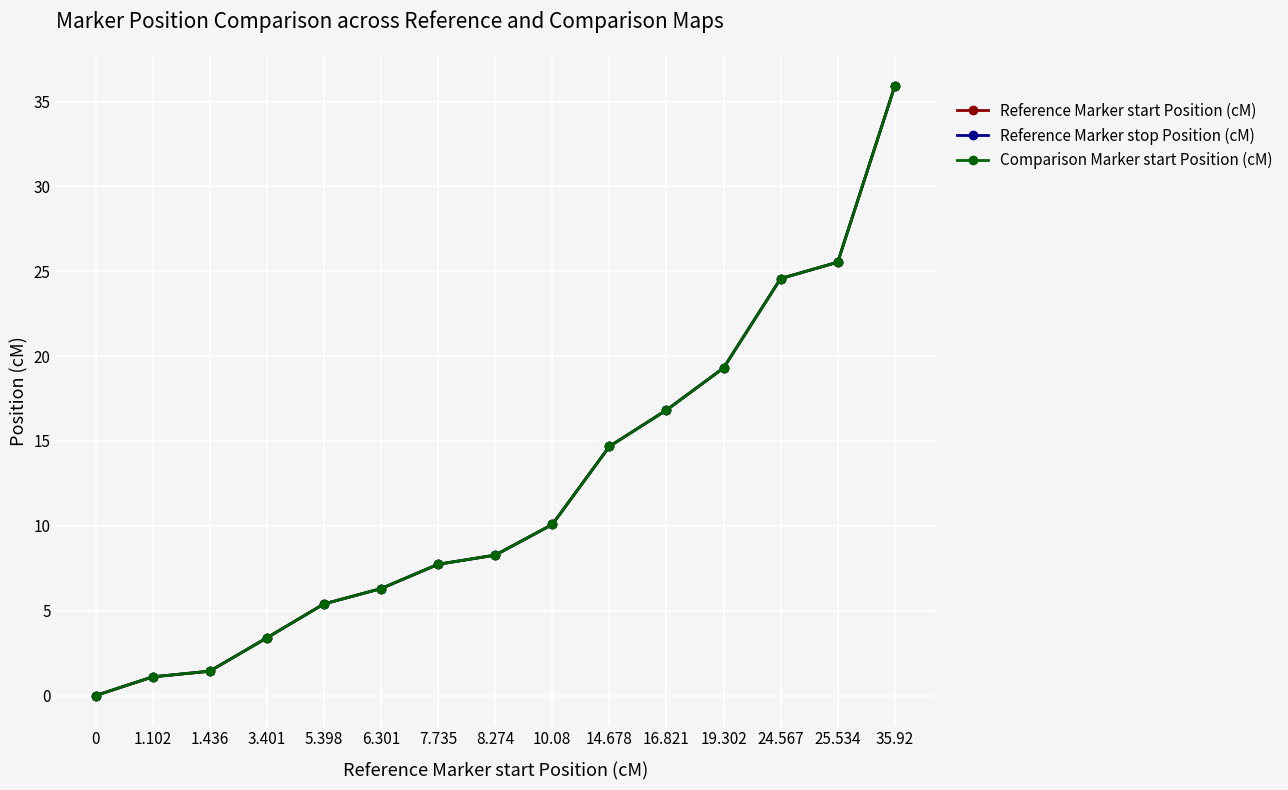

What is the difference between the maximum and minimum values in the Comparison Marker start Position (cM) series?

35.9